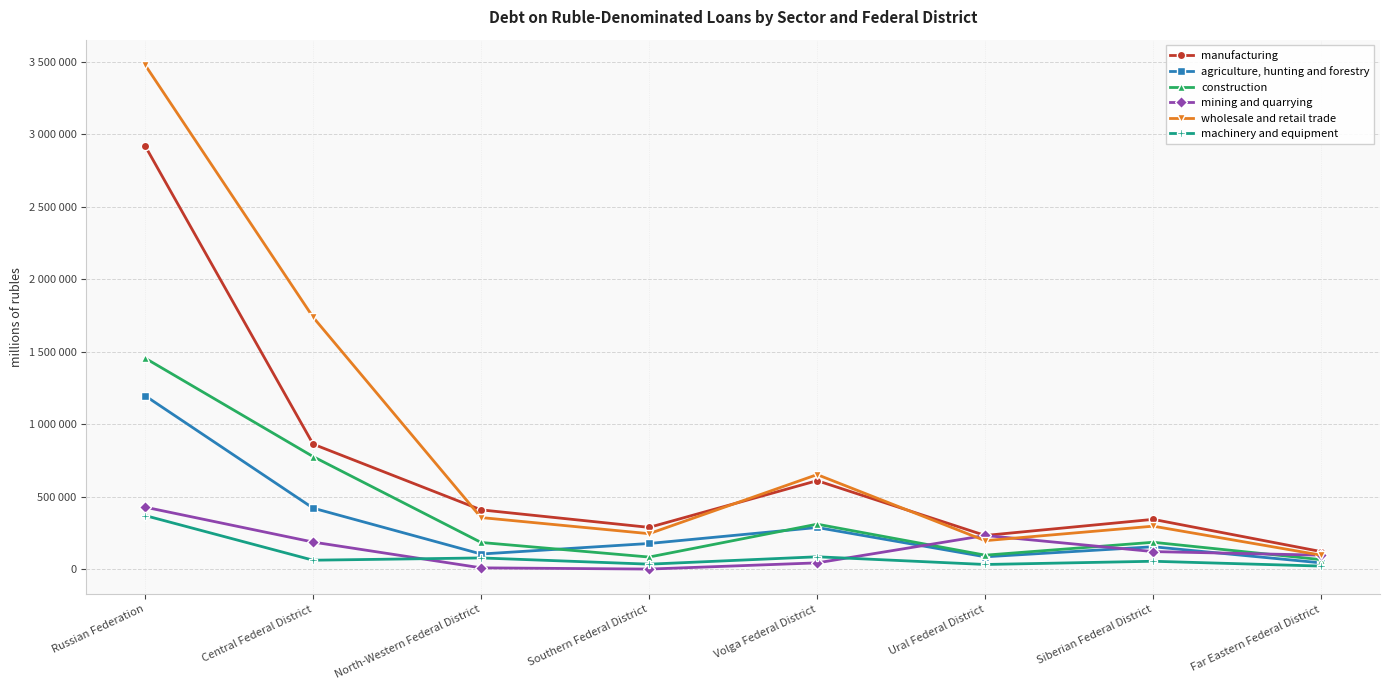

What is the label of the 5th point from the left?

Volga Federal District